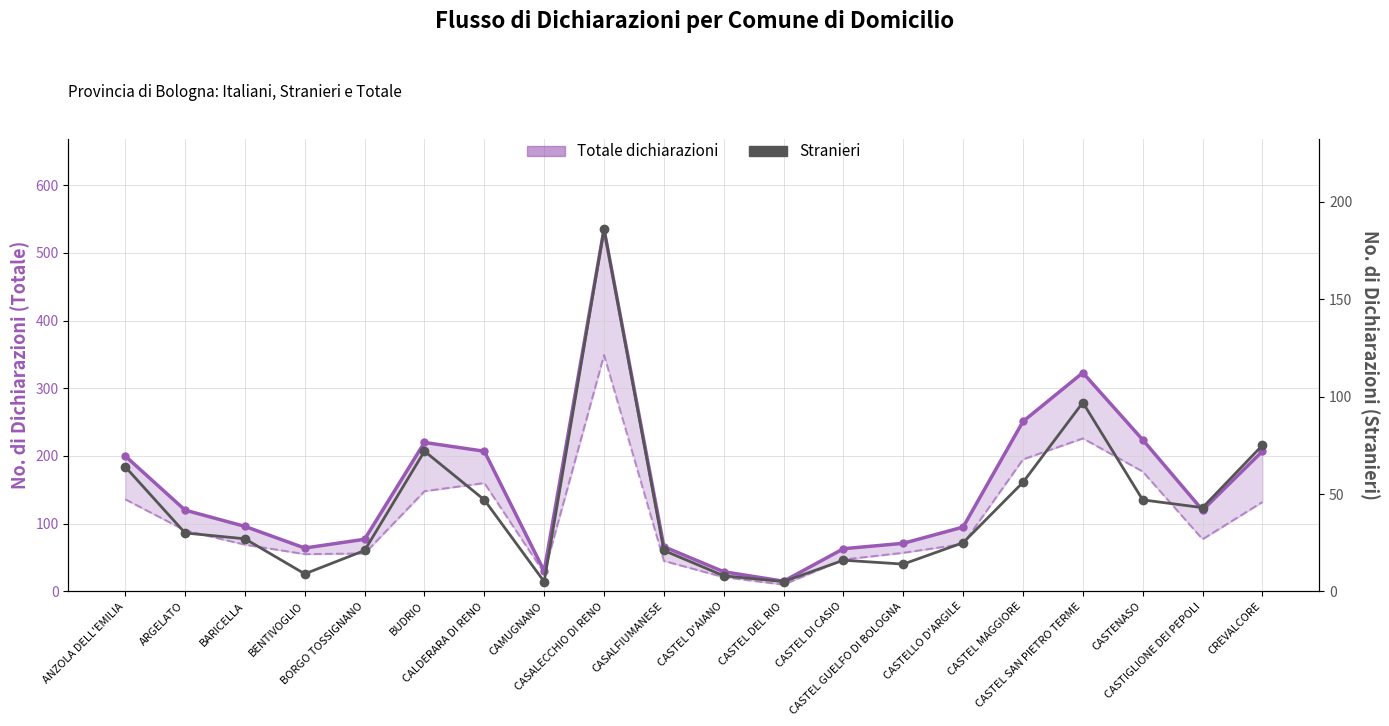

Which series changed the most between CAMUGNANO and CASTEL SAN PIETRO TERME?

Totale dichiarazioni